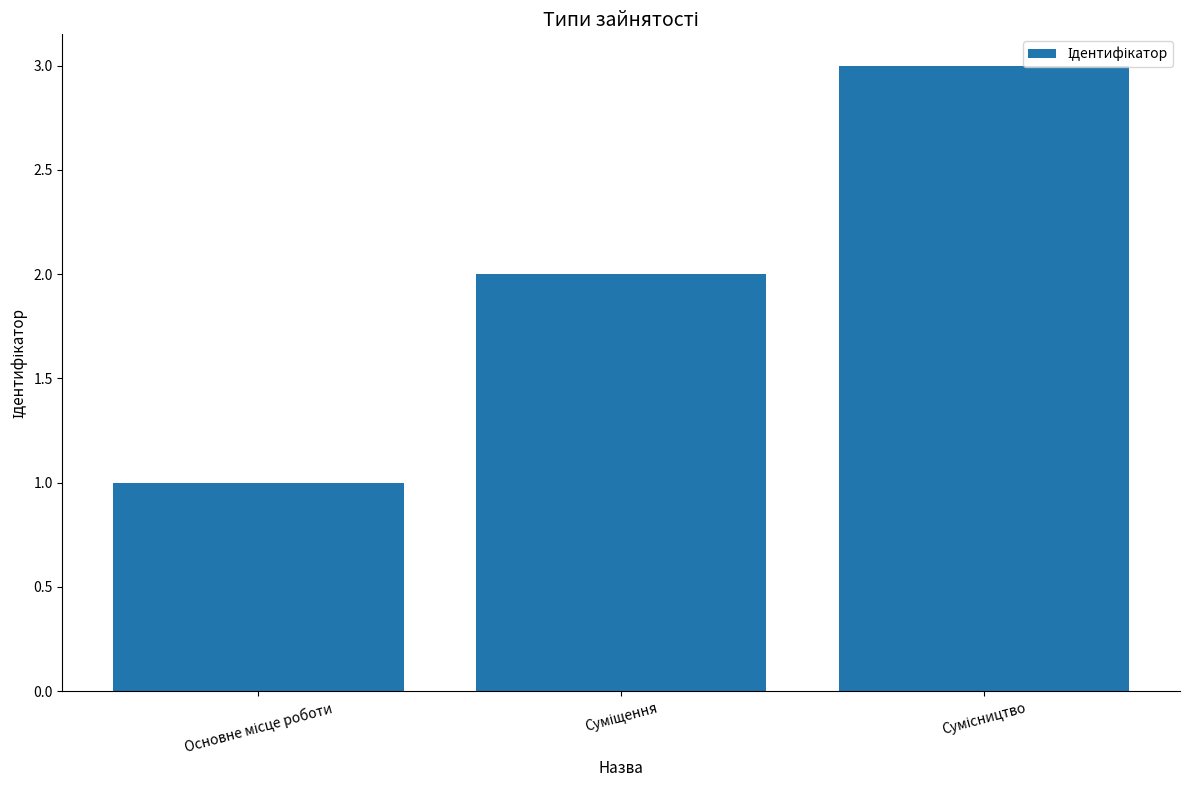

What is the sum of all values?

6